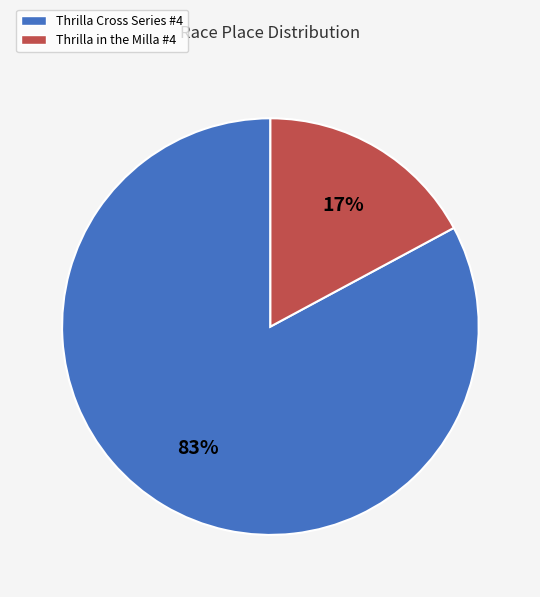

Between Thrilla in the Milla #4 and Thrilla Cross Series #4, which is larger?

Thrilla Cross Series #4